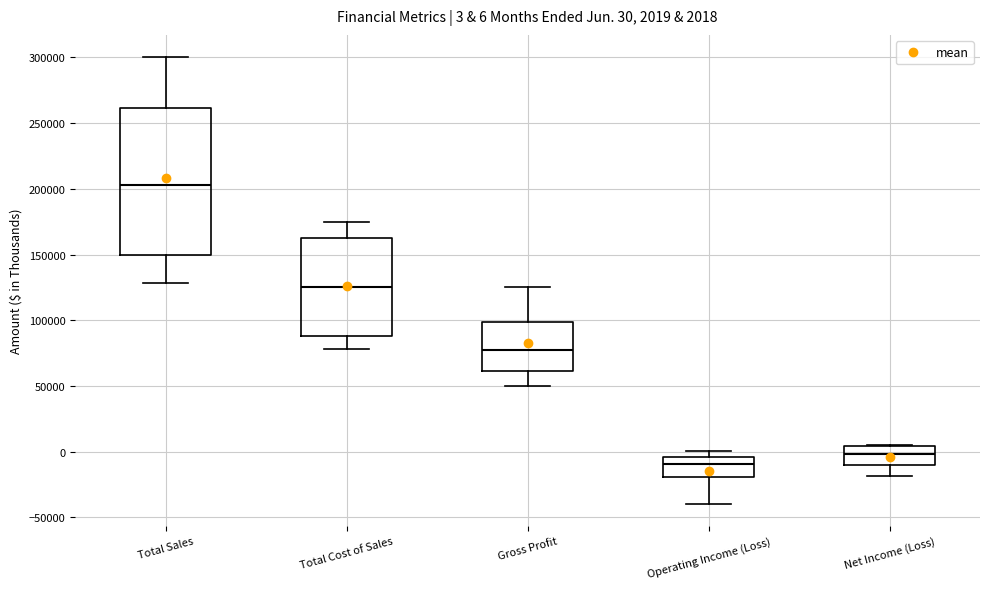

Which box has the lowest median line?

Operating Income (Loss)